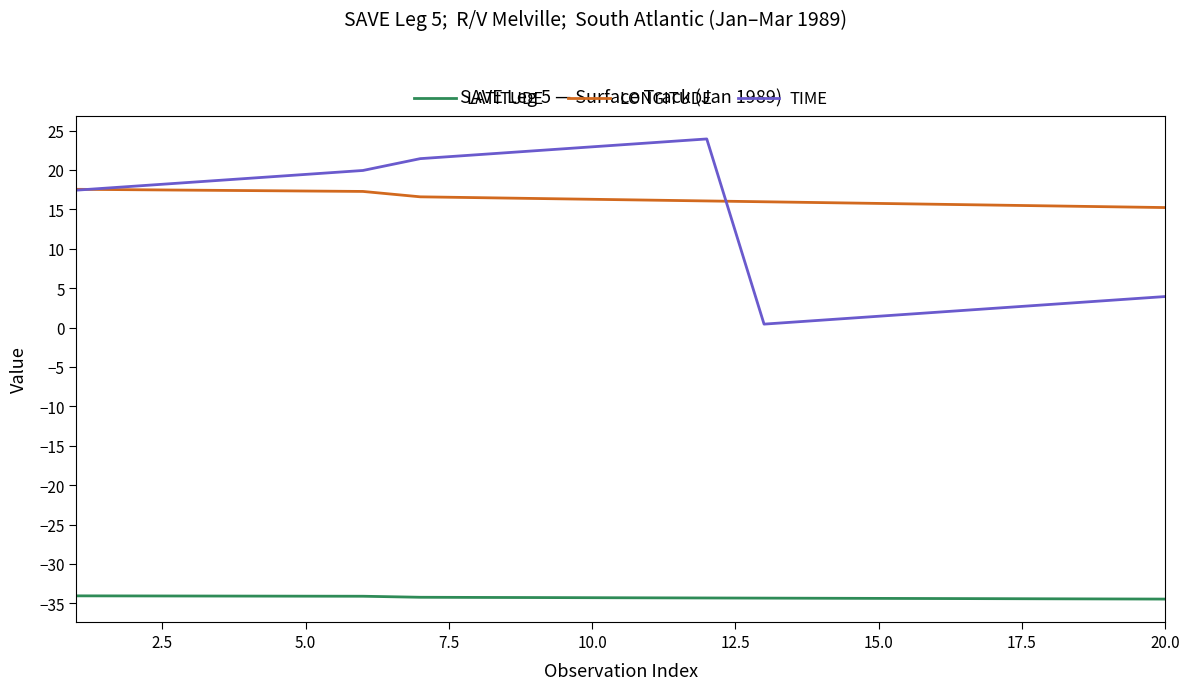

Rank the series by their maximum value, from lowest to highest.

LATITUDE, LONGITUDE, TIME